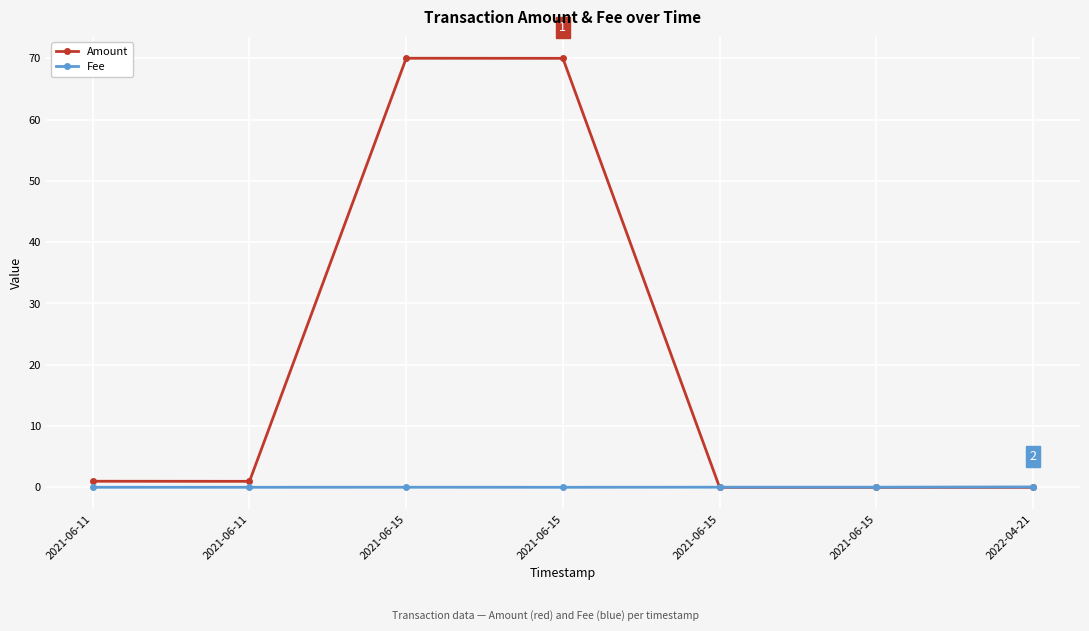

What are all the series names shown in the legend?

Amount, Fee